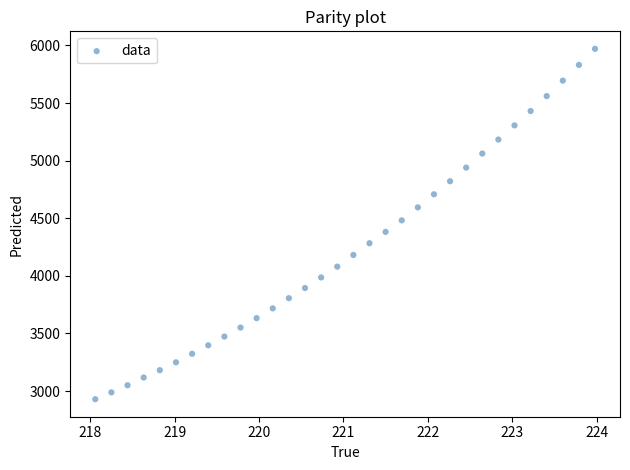

What is the range of X values (max minus min)?

5.9